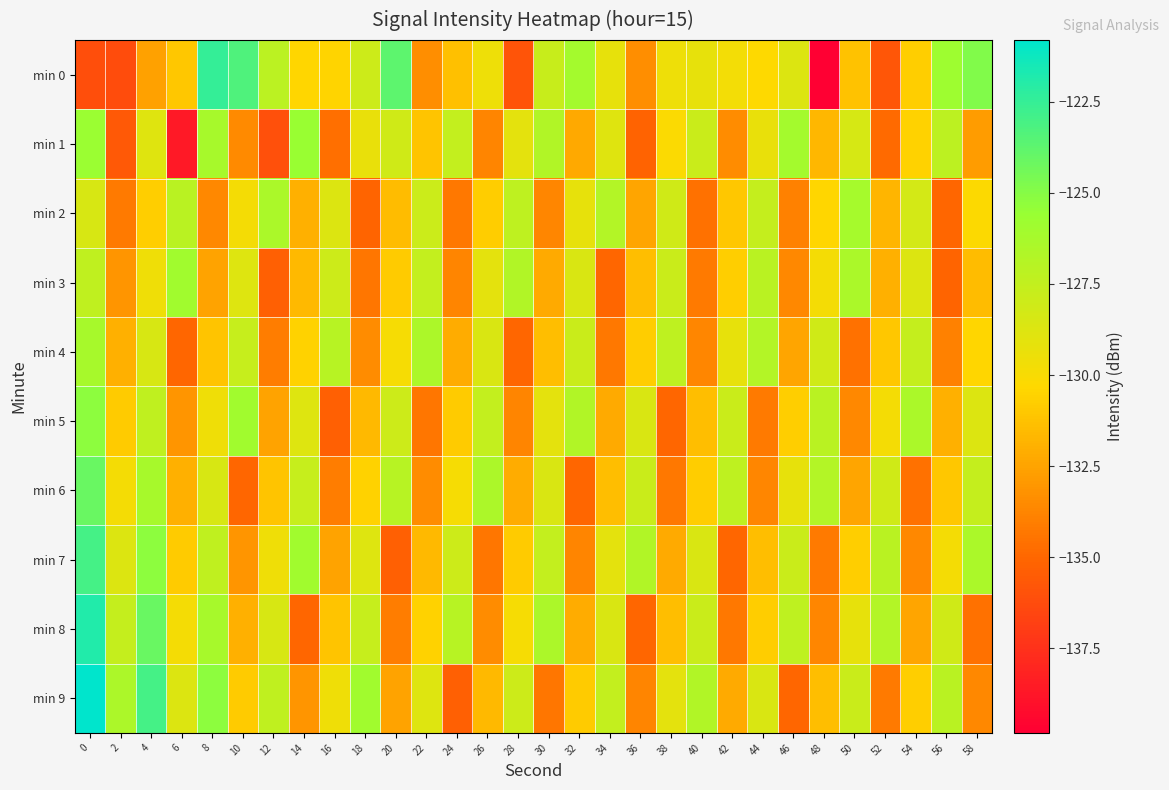

Which series has the largest range (max minus min)?

min 0